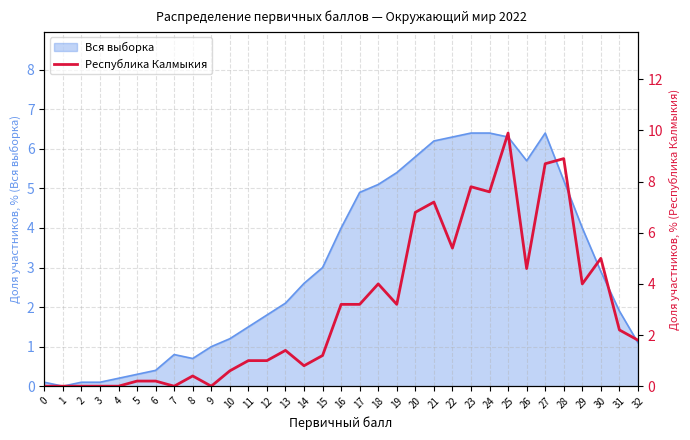

The chart shows a value of 0.2 at 8. True or false?

False